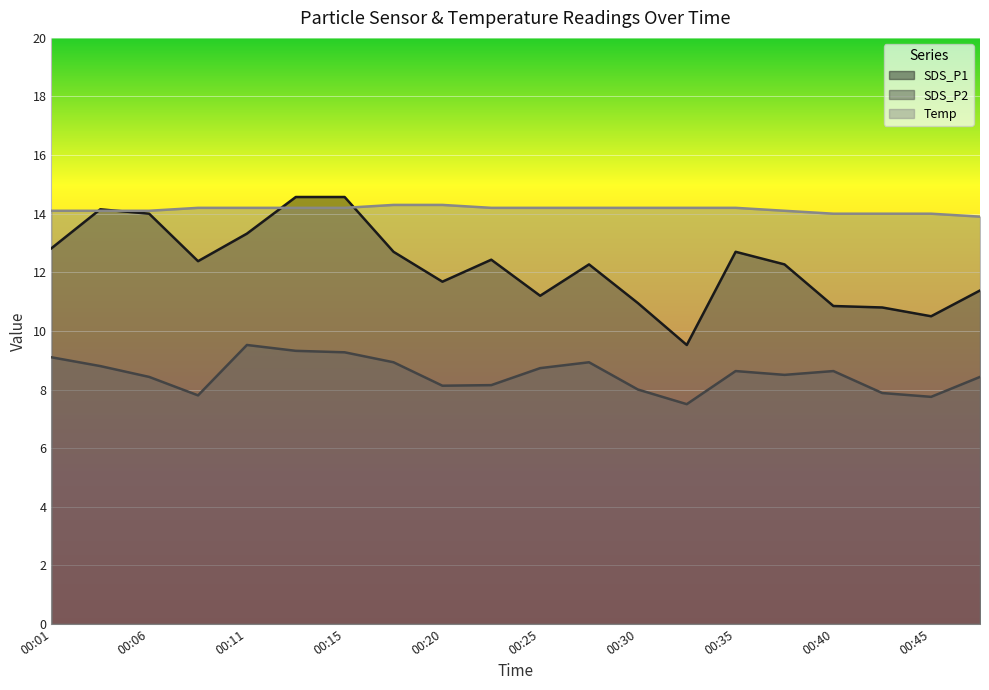

At which label is Temp closest to 14?

00:40